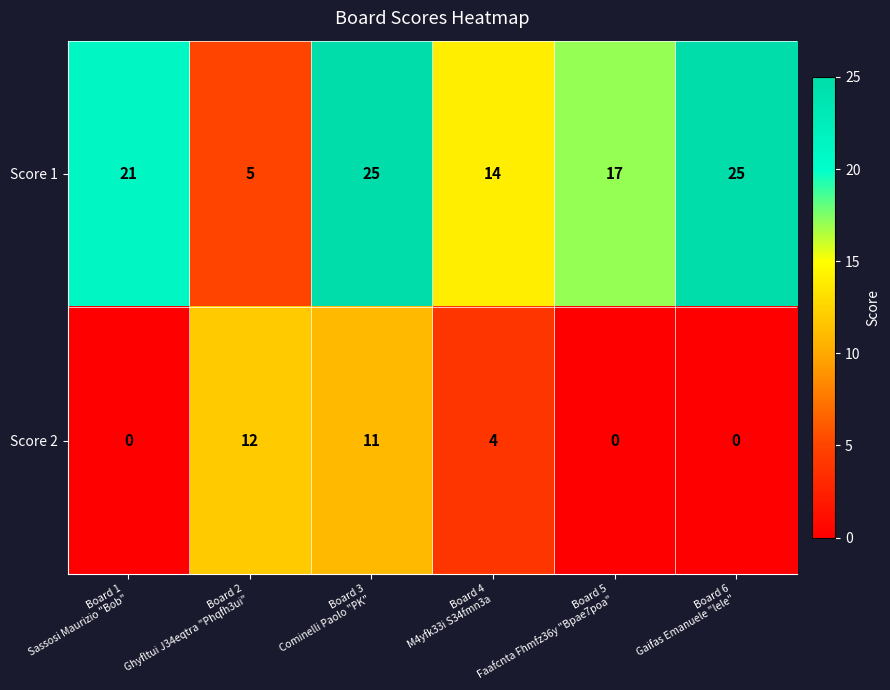

What is the difference between the maximum and second lowest values in the Score 1 series?

11